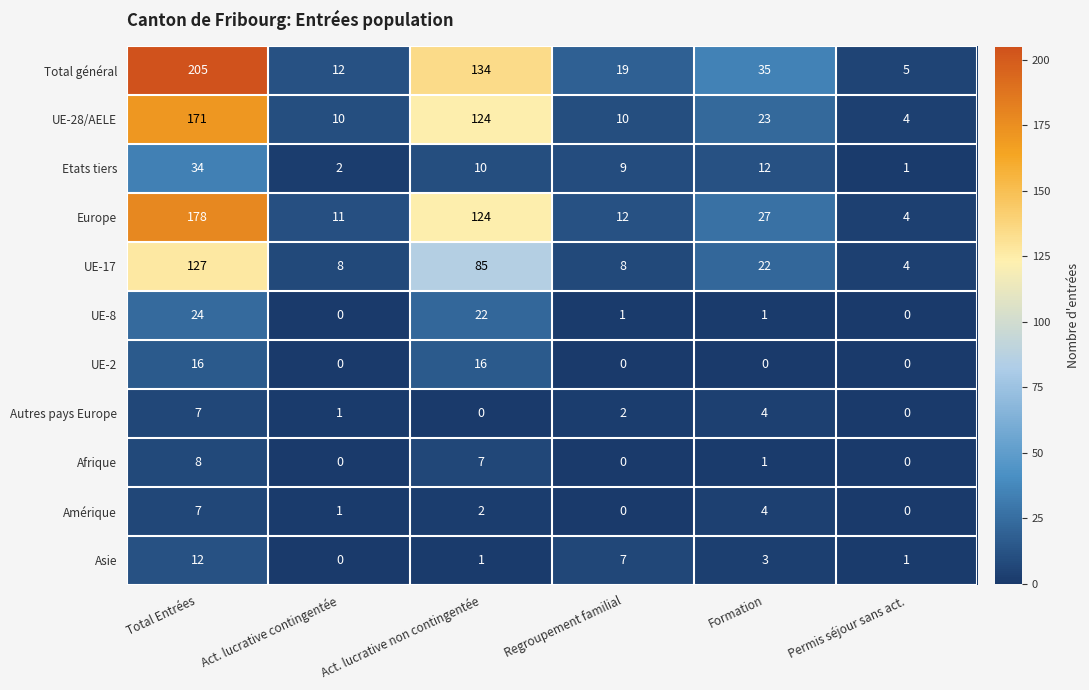

What is the average value of the UE-28/AELE series?

57